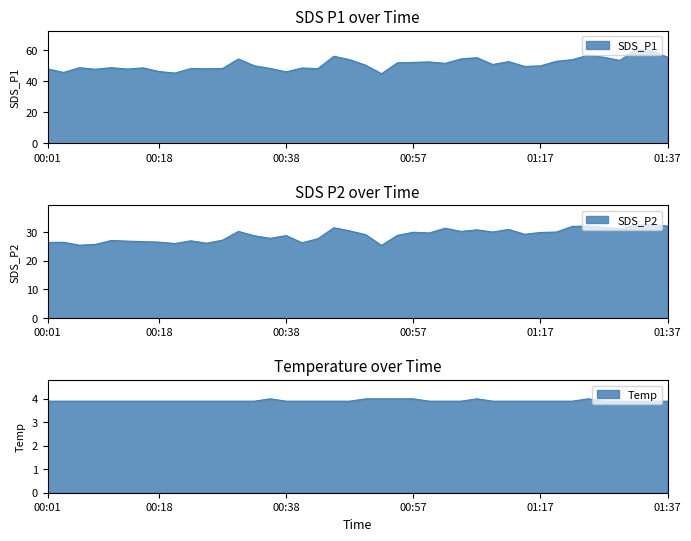

How many lines are shown in the chart?

3